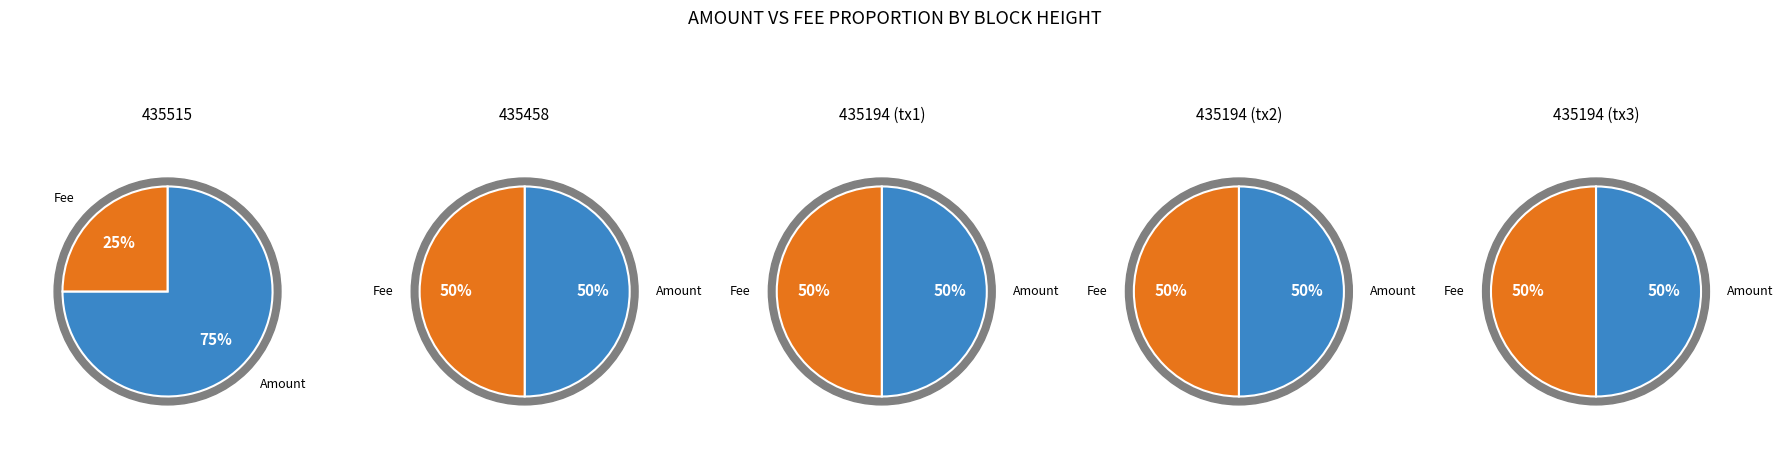

How many segments does this pie chart have?

2